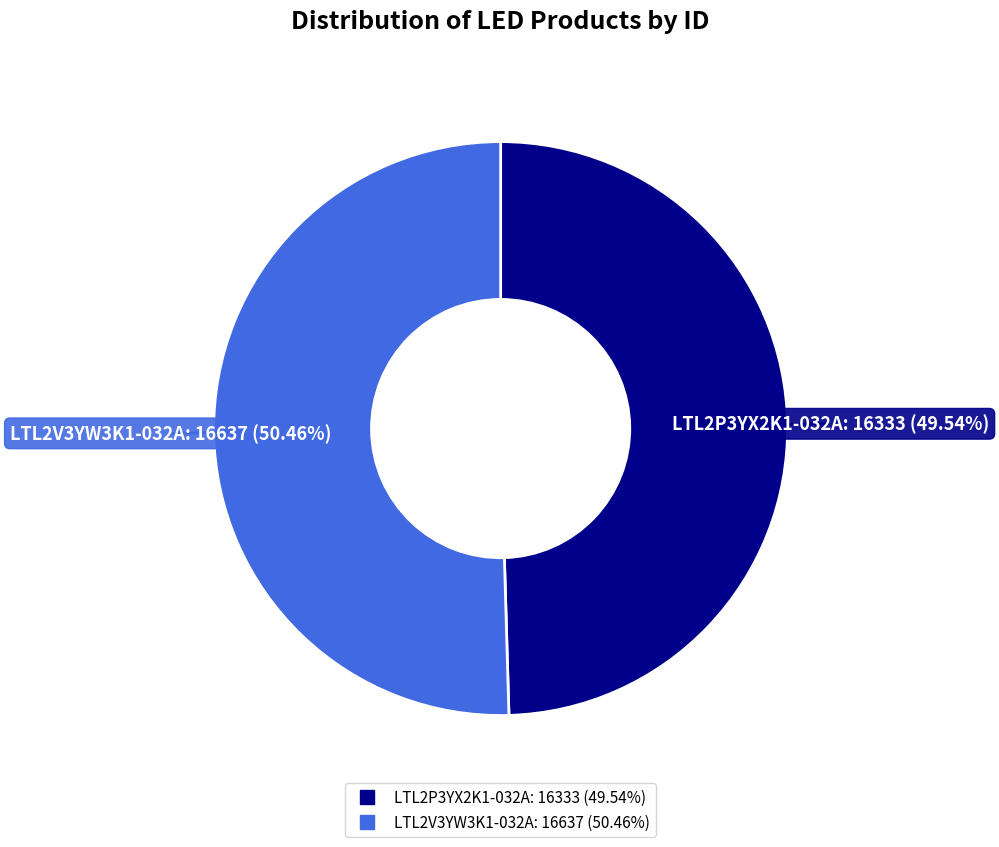

Count the number of slices in the pie.

2